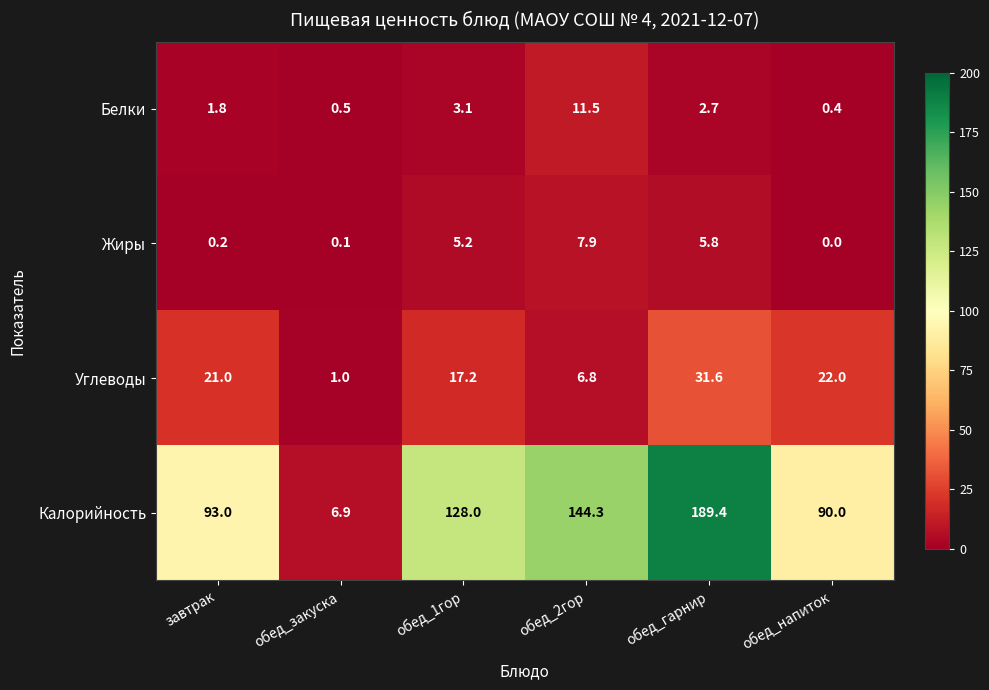

Reading left to right, list all the values displayed in this chart.

Белки: завтрак=1.8	обед_закуска=0.5	обед_1гор=3.1	обед_2гор=11.5	обед_гарнир=2.7	обед_напиток=0.4
Жиры: завтрак=0.2	обед_закуска=0.1	обед_1гор=5.2	обед_2гор=7.9	обед_гарнир=5.8	обед_напиток=0.0
Углеводы: завтрак=21.0	обед_закуска=1.0	обед_1гор=17.2	обед_2гор=6.8	обед_гарнир=31.6	обед_напиток=22.0
Калорийность: завтрак=93.0	обед_закуска=6.9	обед_1гор=128.0	обед_2гор=144.3	обед_гарнир=189.4	обед_напиток=90.0